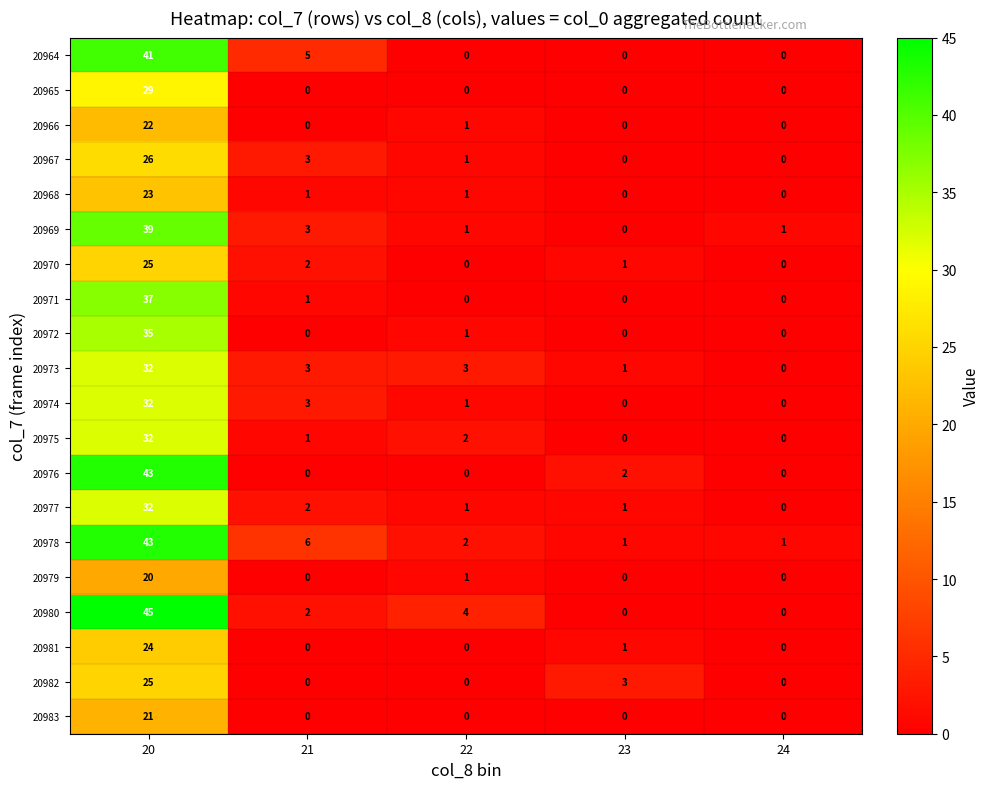

What is the difference between the 20967 values at 23 and 21?

3